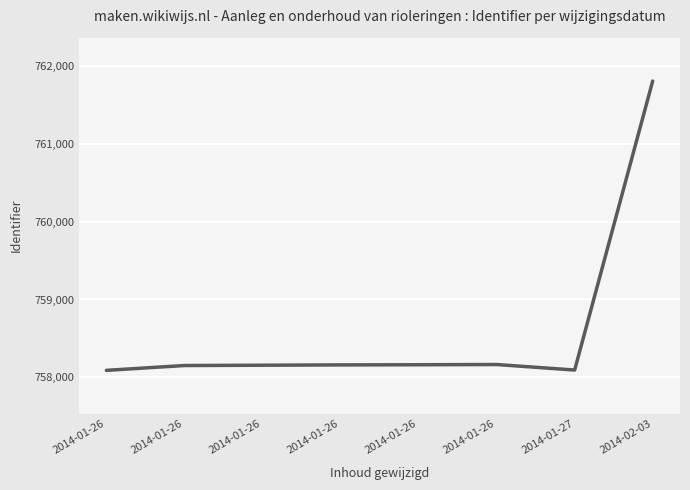

Does the chart have visible grid lines?

Yes